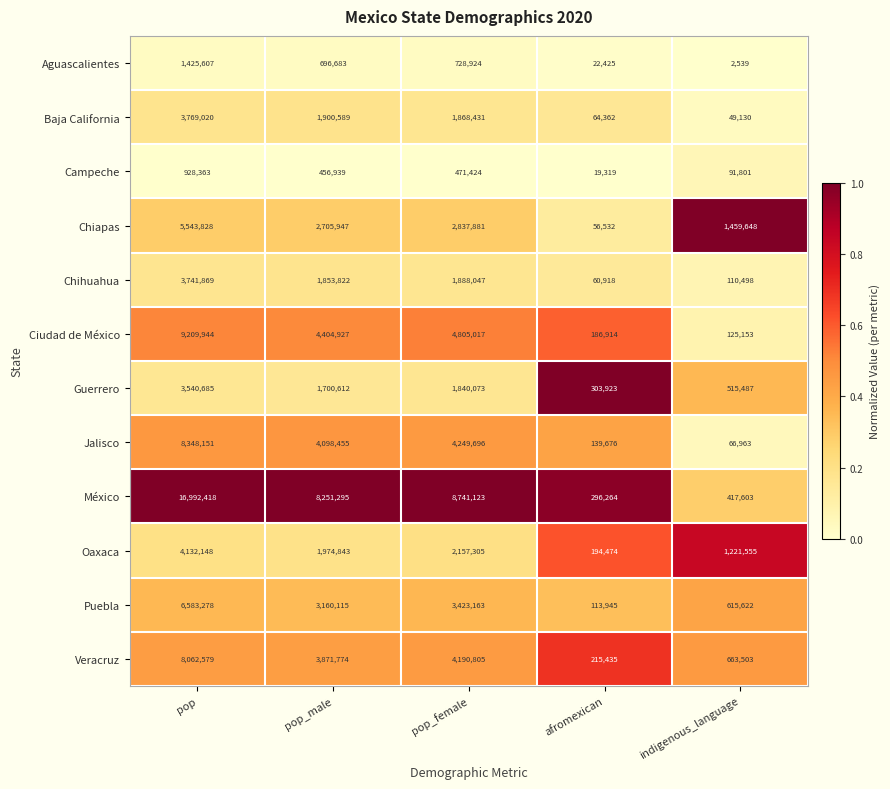

List the series in order of their peak value, highest first.

México, Ciudad de México, Jalisco, Veracruz, Puebla, Chiapas, Oaxaca, Baja California, Chihuahua, Guerrero, Aguascalientes, Campeche